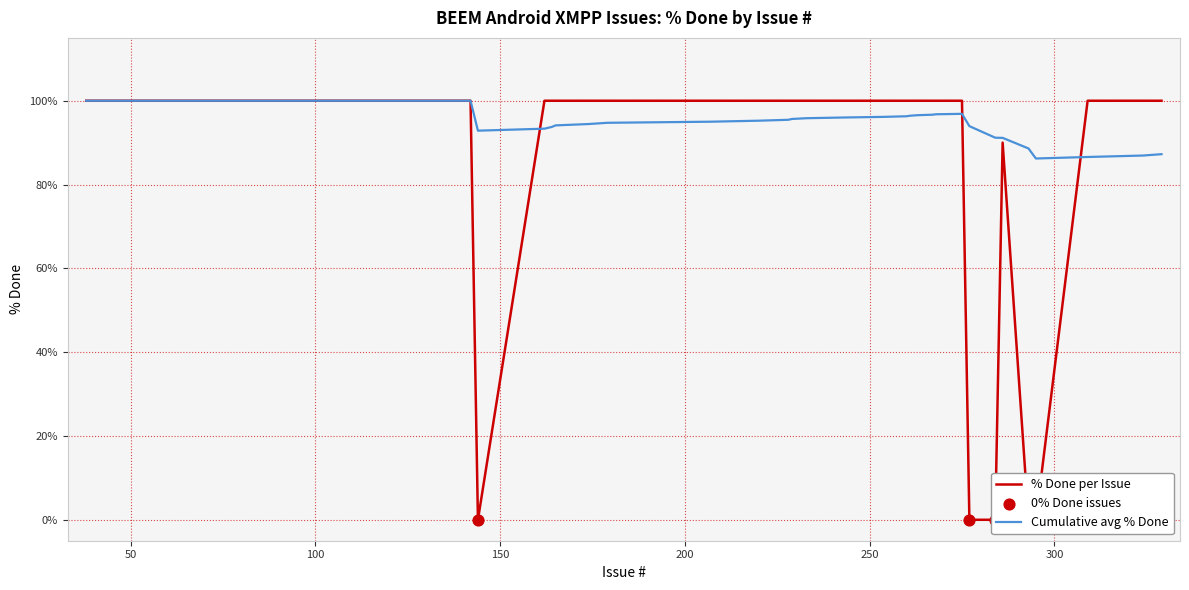

Between 295 and 174, which is larger?

174